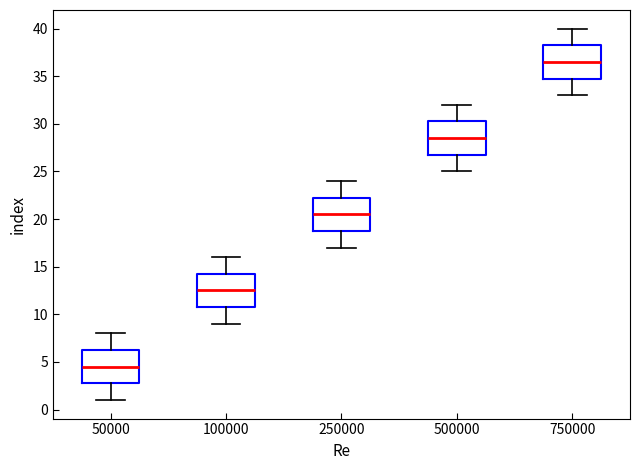

Reading left to right, read every box against the y-axis: the position of its median line, the range the box covers, and the ends of its whiskers. The values are not printed on the chart, so give them approximately, as read against the axis.

50000: median 4.5, box 3.0 to 6.5, whiskers 1.0 to 8.0
100000: median 12.5, box 11.0 to 14.5, whiskers 9.0 to 16.0
250000: median 20.5, box 19.0 to 22.5, whiskers 17.0 to 24.0
500000: median 28.5, box 27.0 to 30.5, whiskers 25.0 to 32.0
750000: median 36.5, box 35.0 to 38.5, whiskers 33.0 to 40.0